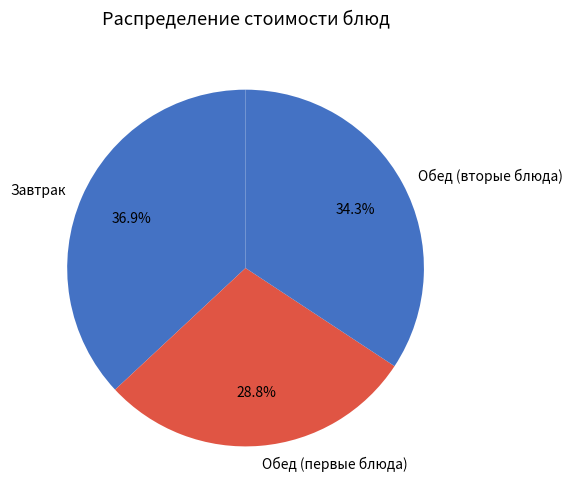

Is there a majority slice in this chart?

No